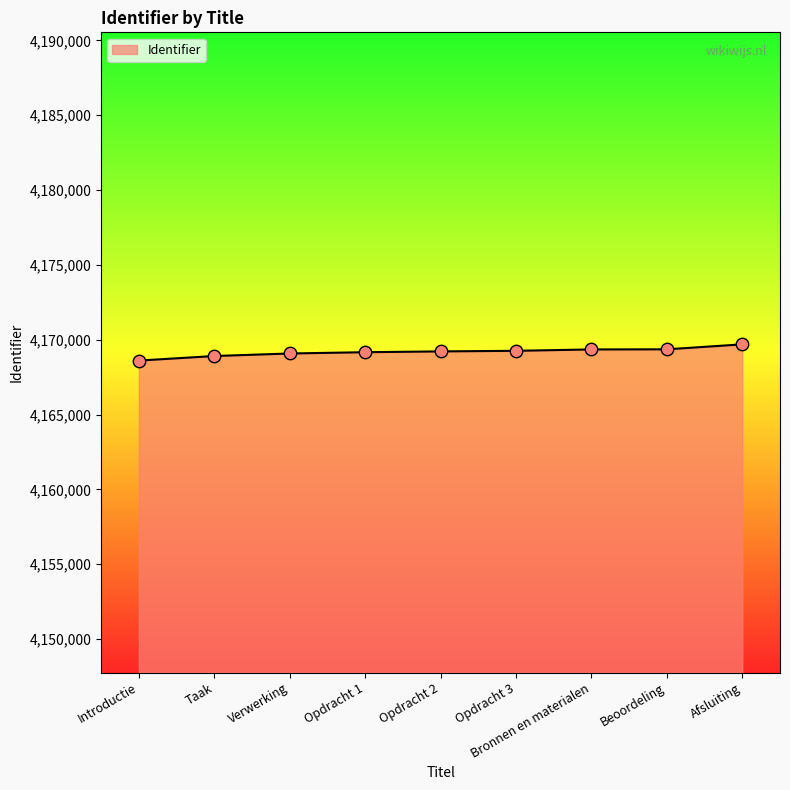

What is the change in value from Opdracht 2 to Beoordeling?

+139